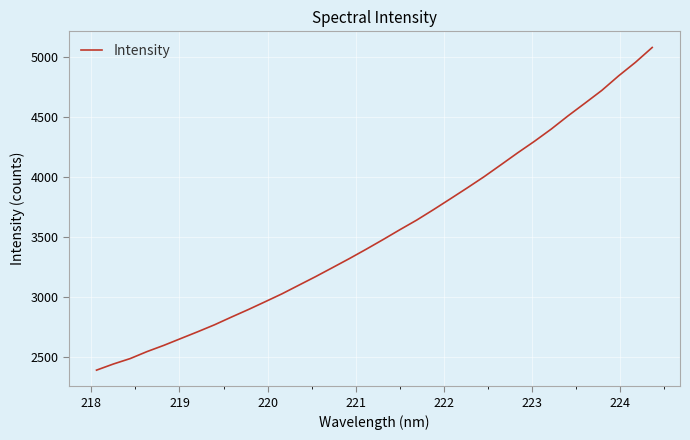

What is the maximum value shown in the chart?

5075.3